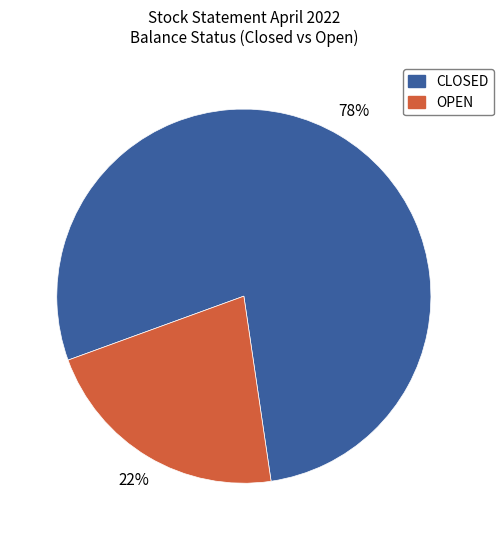

Is there any slice that represents more than half of the pie?

Yes